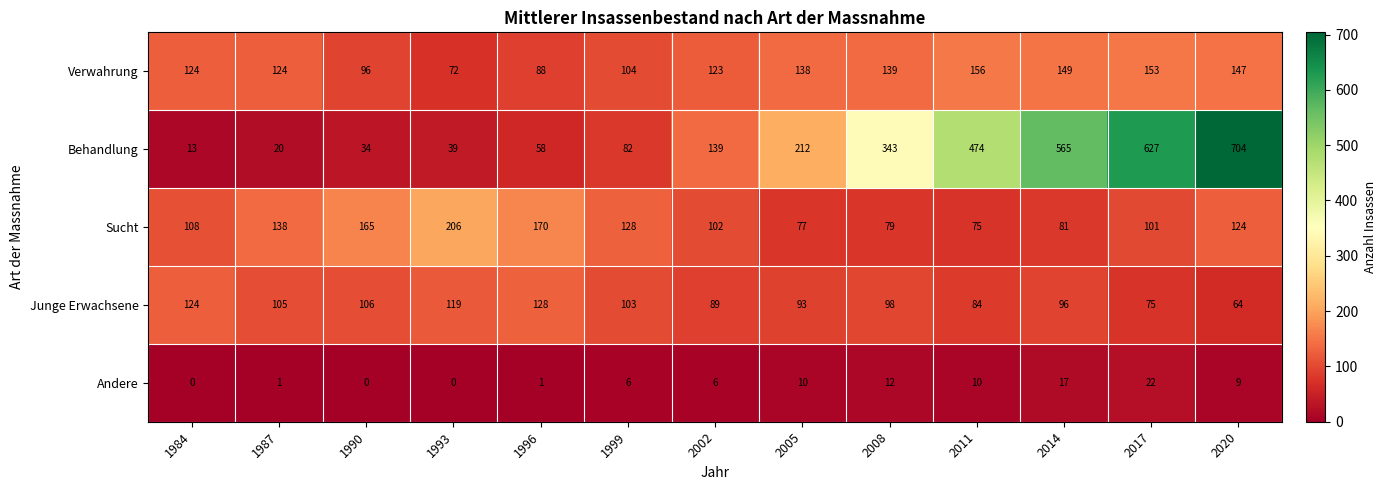

Read the Behandlung value at 1987, to the nearest 10.

20